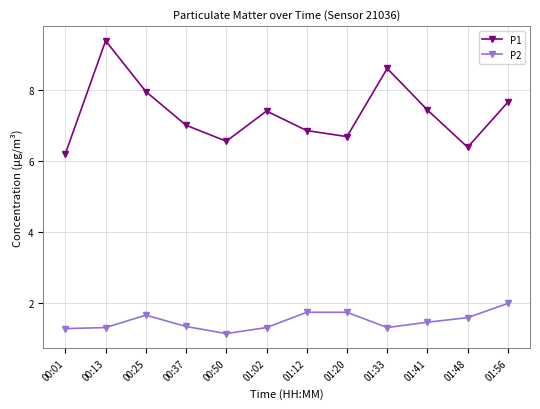

Rank the series by their maximum value, from highest to lowest.

P1, P2